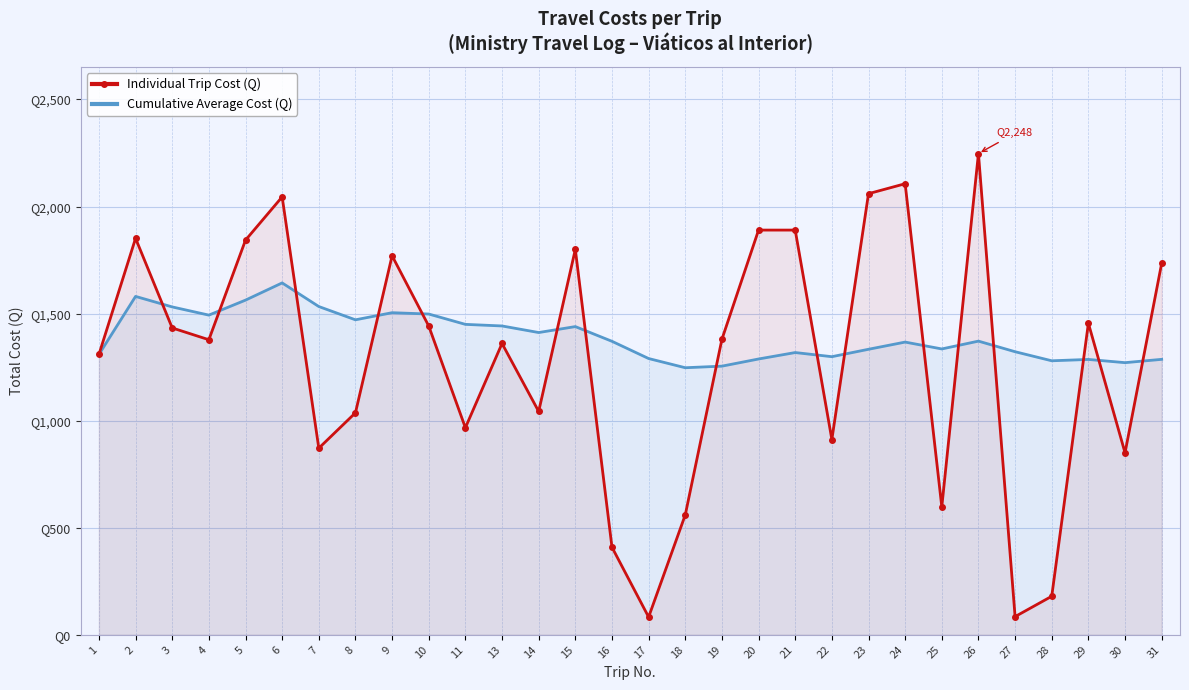

True or false: Cumulative Average Cost (Q) has more than 2 interior local peaks.

True